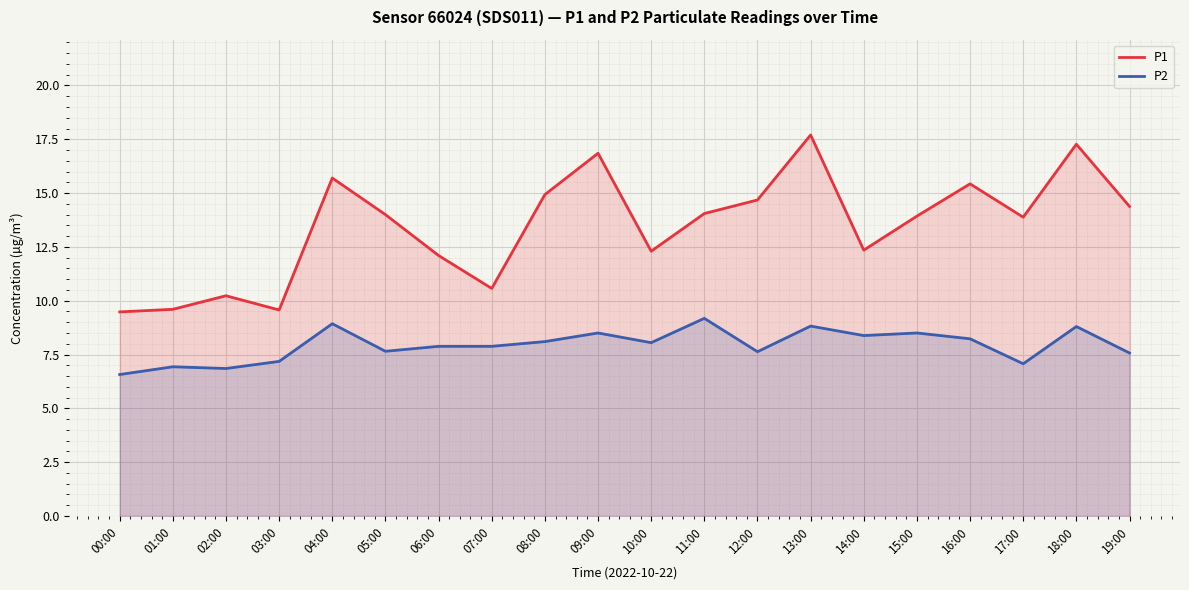

Reading left to right, list all the values displayed in this chart.

P1: 9.5	9.6	10.2	9.6	15.7	14.0	12.1	10.6	14.9	16.9	12.3	14.1	14.7	17.7	12.3	13.9	15.4	13.9	17.3	14.4
P2: 6.6	6.9	6.8	7.2	8.9	7.7	7.9	7.9	8.1	8.5	8.1	9.2	7.6	8.8	8.4	8.5	8.2	7.1	8.8	7.6